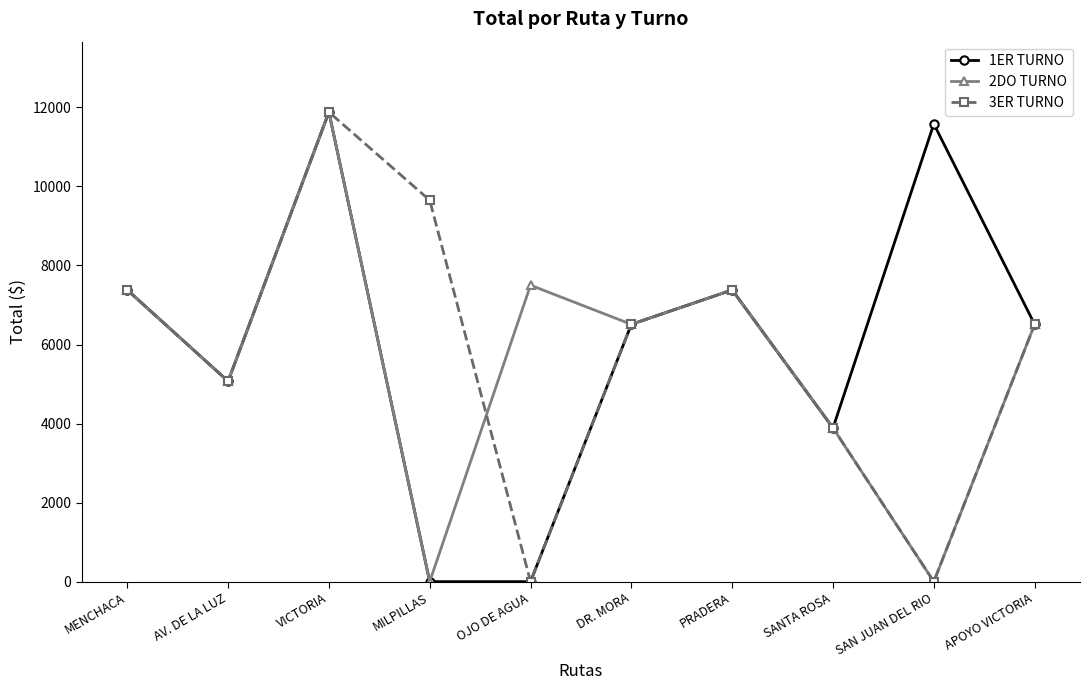

Reading left to right, transcribe all the data shown in this chart.

1ER TURNO: MENCHACA=7380	AV. DE LA LUZ=5070	VICTORIA=11880	MILPILLAS=0	OJO DE AGUA=0	DR. MORA=6510	PRADERA=7380	SANTA ROSA=3888	SAN JUAN DEL RIO=11580	APOYO VICTORIA=6510
2DO TURNO: MENCHACA=7380	AV. DE LA LUZ=5070	VICTORIA=11880	MILPILLAS=0	OJO DE AGUA=7500	DR. MORA=6510	PRADERA=7380	SANTA ROSA=3888	SAN JUAN DEL RIO=0	APOYO VICTORIA=6510
3ER TURNO: MENCHACA=7380	AV. DE LA LUZ=5070	VICTORIA=11880	MILPILLAS=9650	OJO DE AGUA=0	DR. MORA=6510	PRADERA=7380	SANTA ROSA=3888	SAN JUAN DEL RIO=0	APOYO VICTORIA=6510